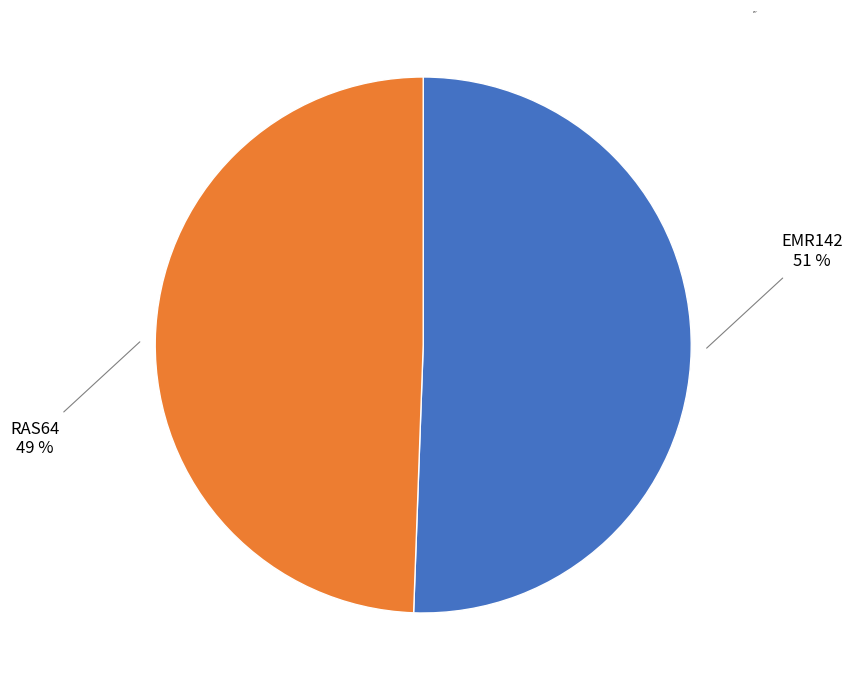

How many slices are in this pie chart?

2